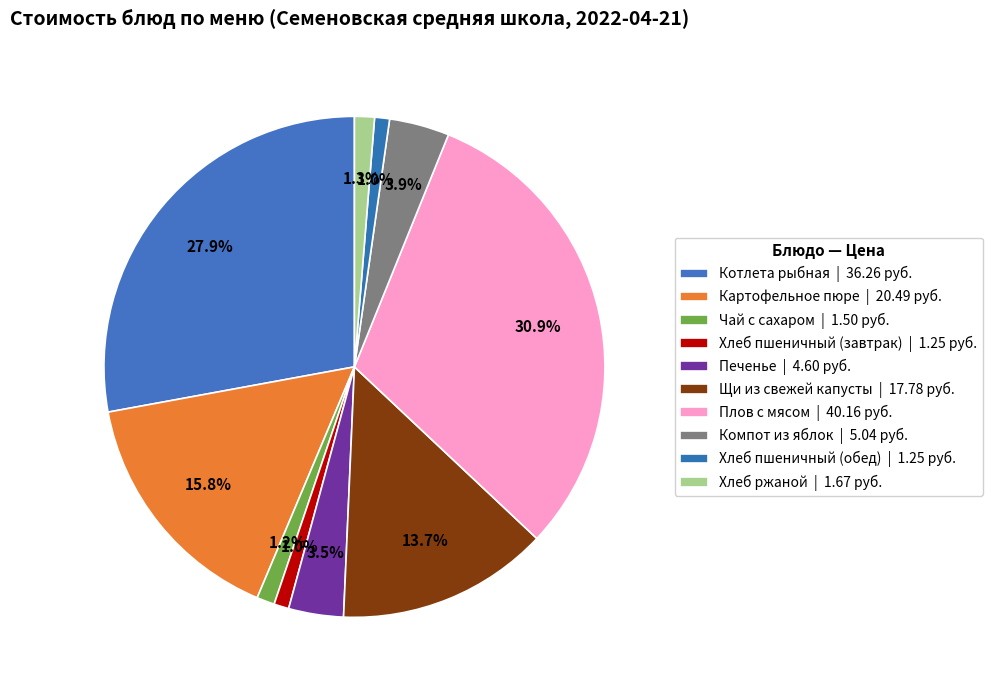

Which category has the biggest portion of the pie?

Плов с мясом